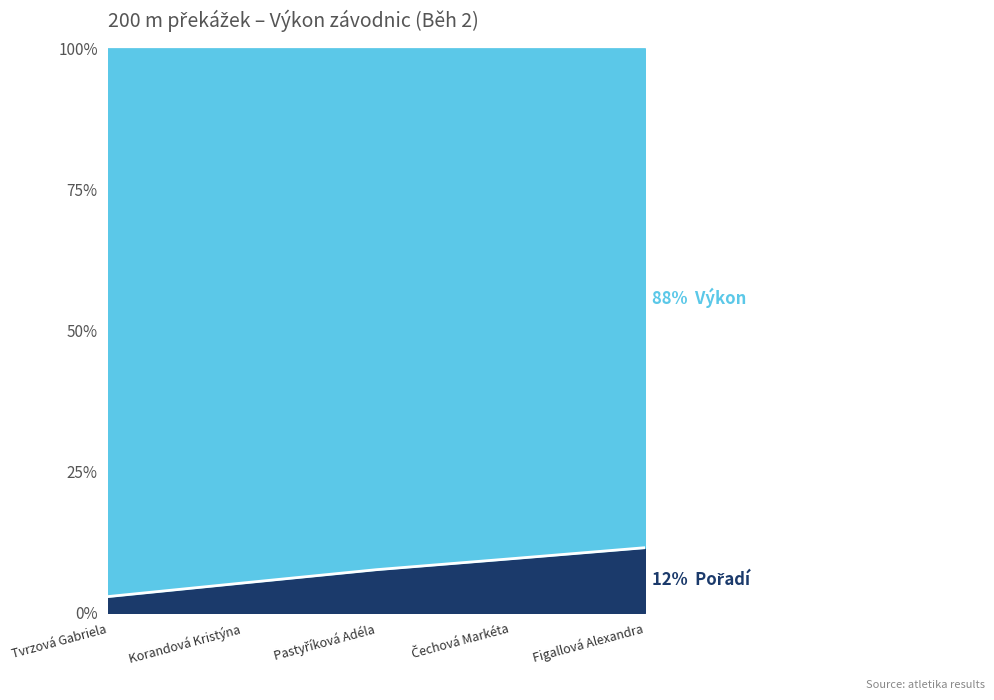

The chart shows a value of 11.5 at Figallová Alexandra. True or false?

True